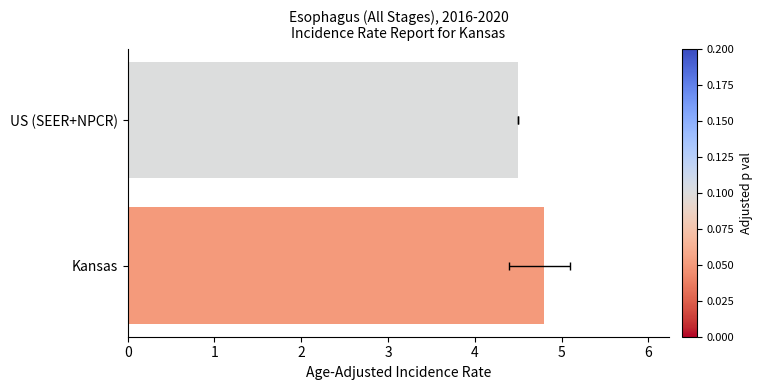

Count the values in the range 4 to 5.

2